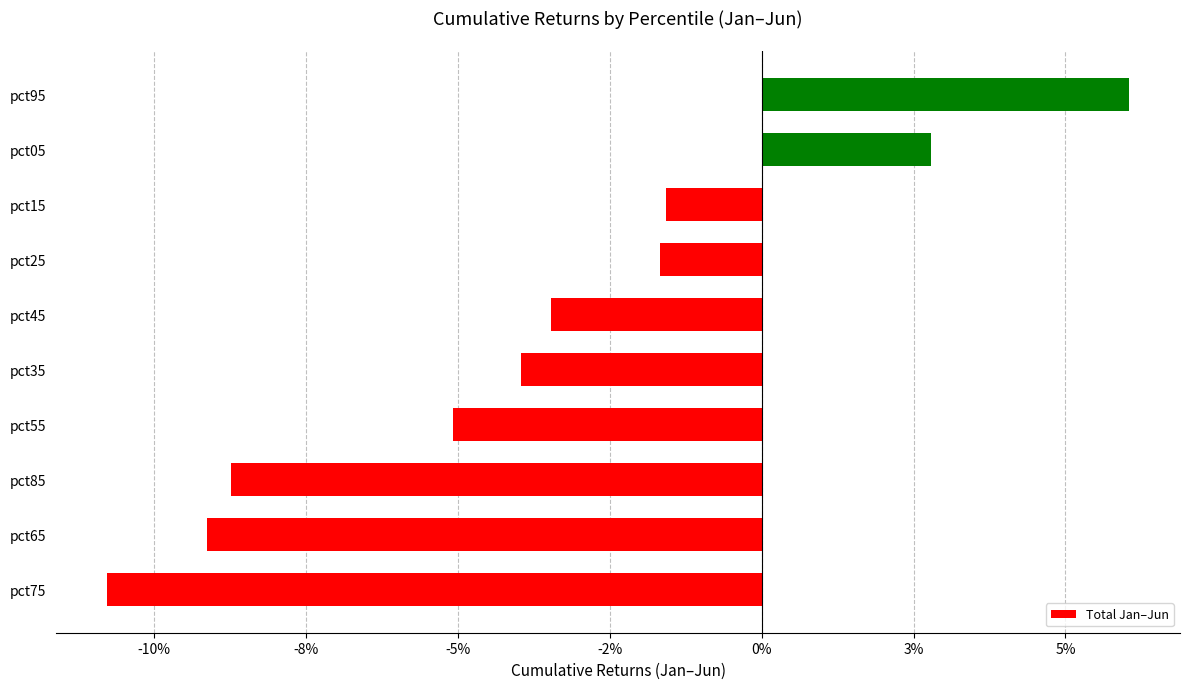

Does the chart contain any negative values?

Yes